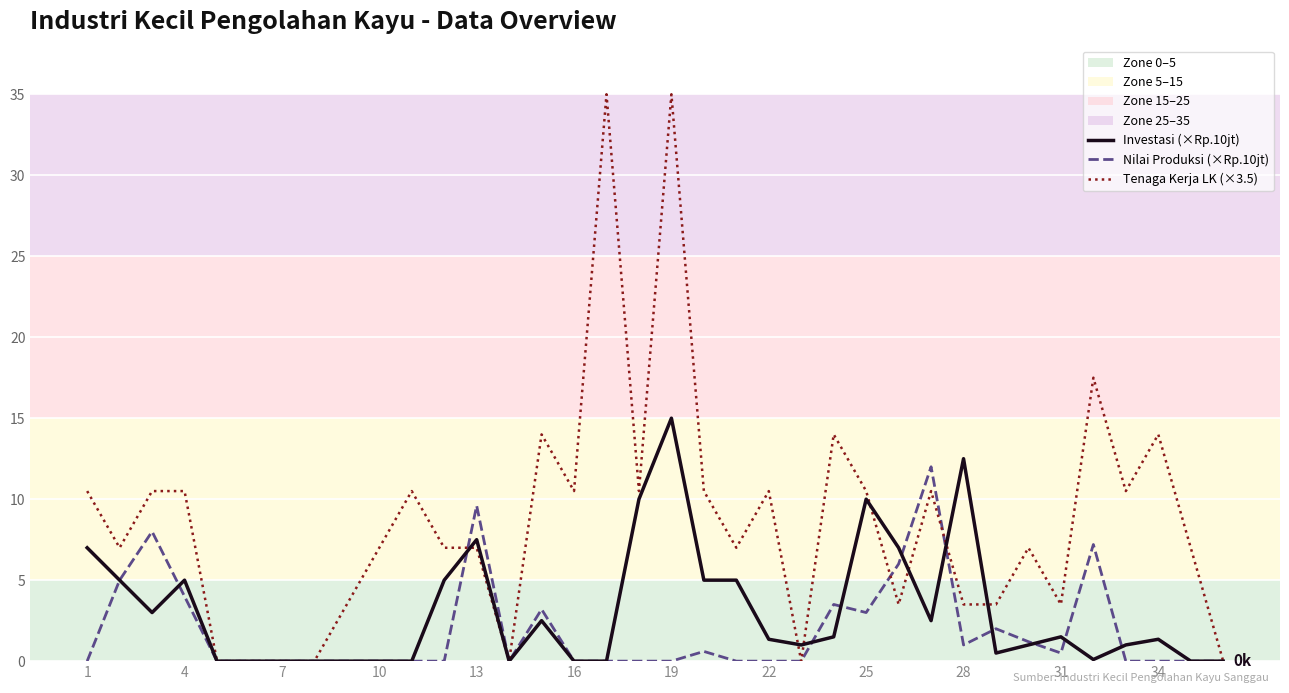

List the series in order of their peak value, highest first.

Tenaga Kerja LK (×3.5), Investasi (×Rp.10jt), Nilai Produksi (×Rp.10jt)